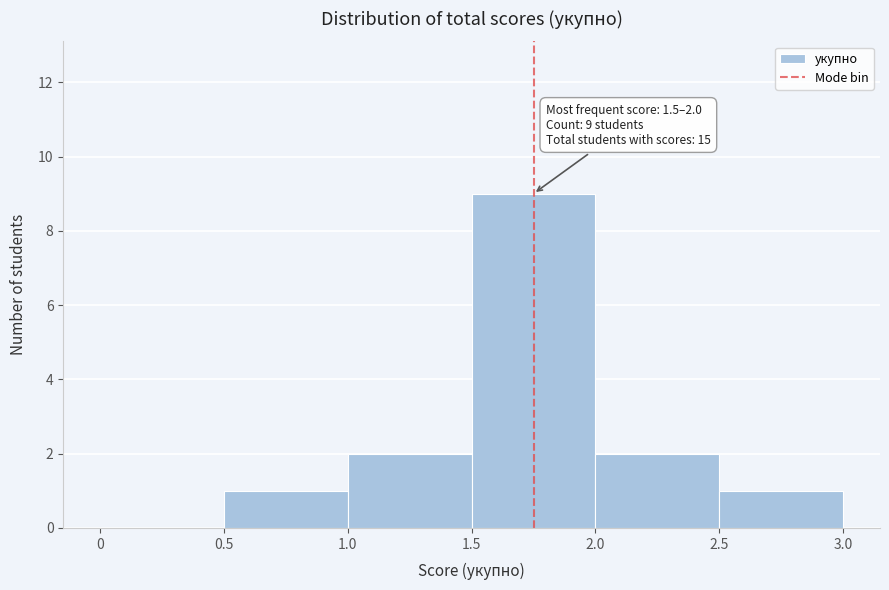

Over which range of the x-axis is the bar tallest?

1.5 to 2.0